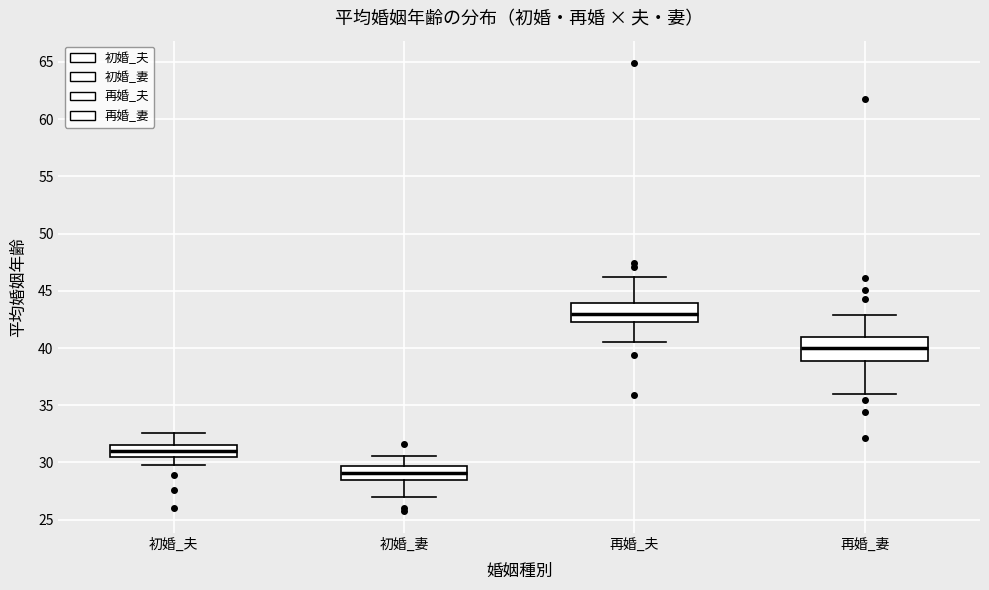

Which box is the tallest, from its lower edge to its upper edge?

再婚_妻